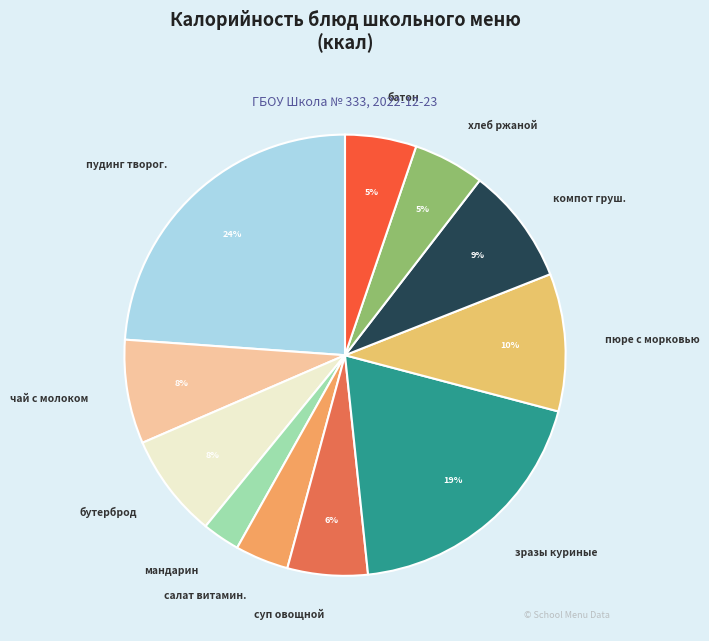

Between пюре с морковью and компот груш., which is larger?

пюре с морковью